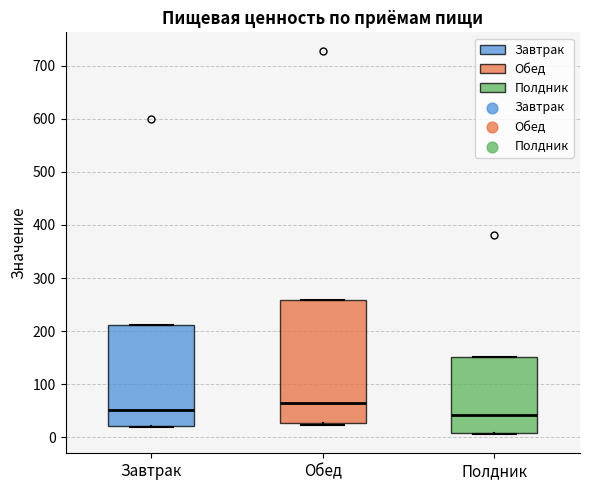

Reading left to right, read every box against the y-axis: the position of its median line, the range the box covers, and the ends of its whiskers. The values are not printed on the chart, so give them approximately, as read against the axis.

Завтрак: median 50, box 20 to 210, whiskers 20 (just below the box's lower edge) to 210
Обед: median 60, box 30 to 260, whiskers 20 to 260
Полдник: median 40, box 10 to 150, whiskers 10 to 150